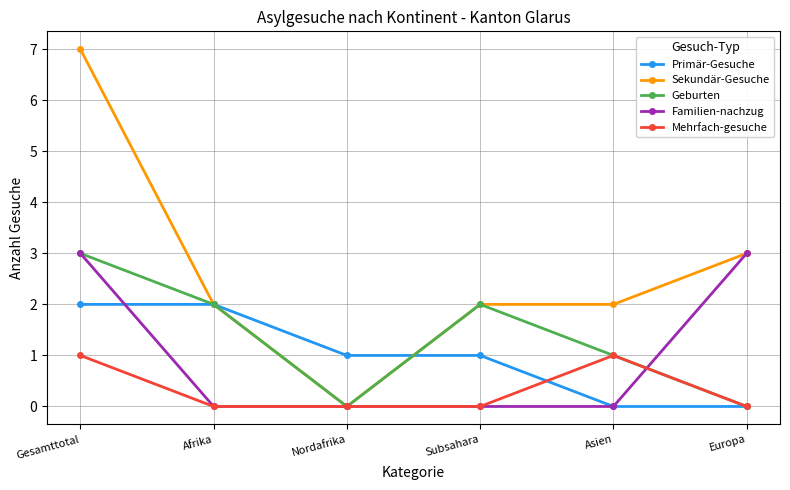

What is the difference between the maximum and minimum values in the Geburten series?

3